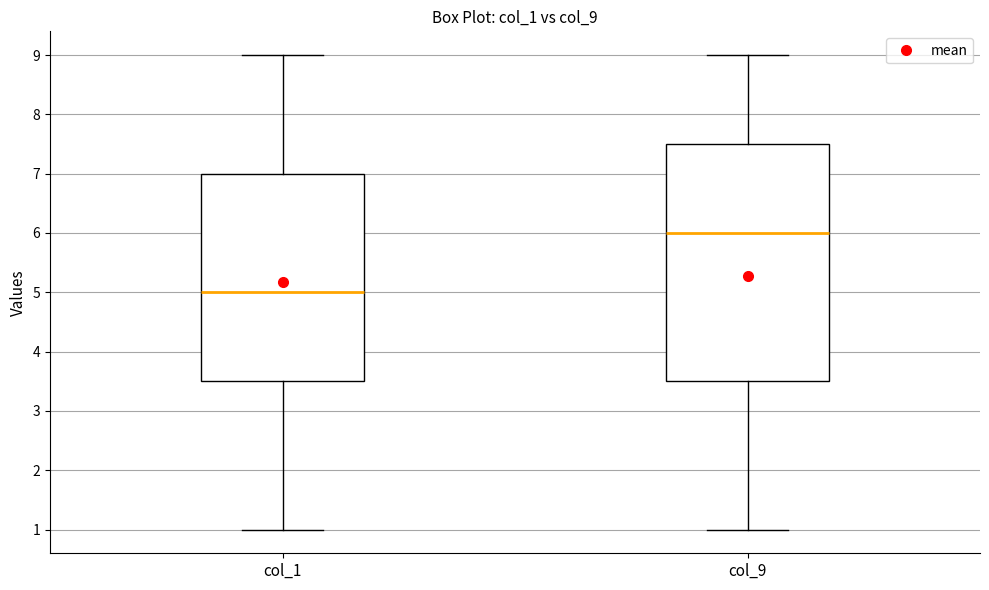

Where does the upper whisker of the box for col_1 end on the y-axis? The values are not printed on the chart, so give them approximately, as read against the axis.

9.0